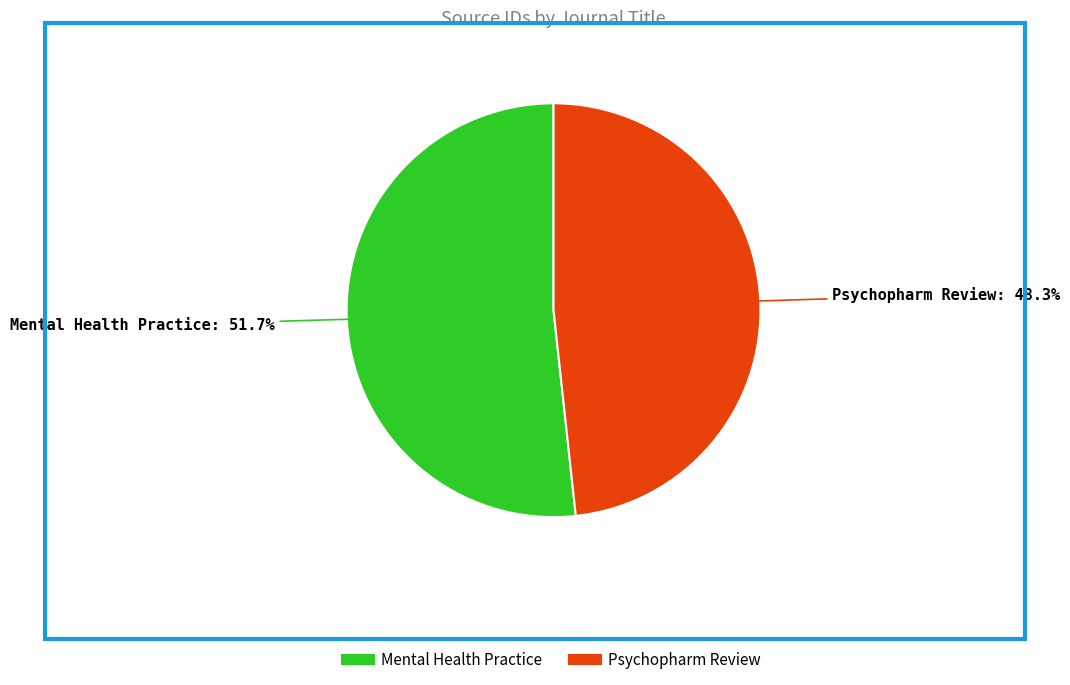

What percentage is the Psychopharm Review slice, to the nearest percent?

48%